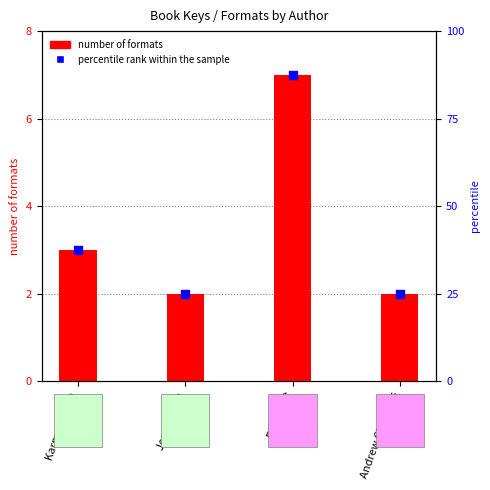

Which series reaches the maximum Y coordinate?

percentile rank within the sample